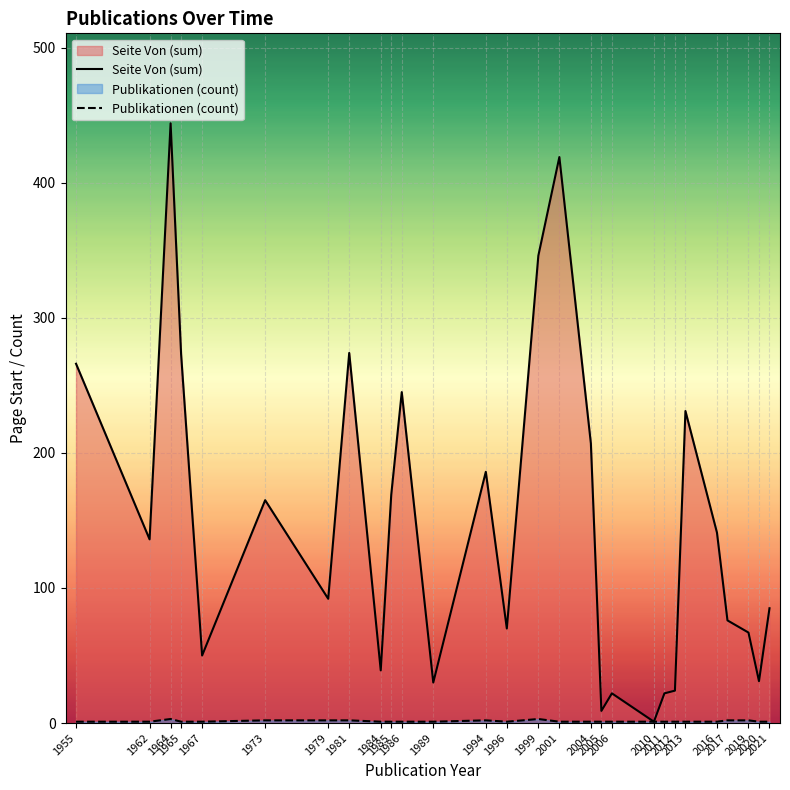

What is the total value across all series at 2021?

86